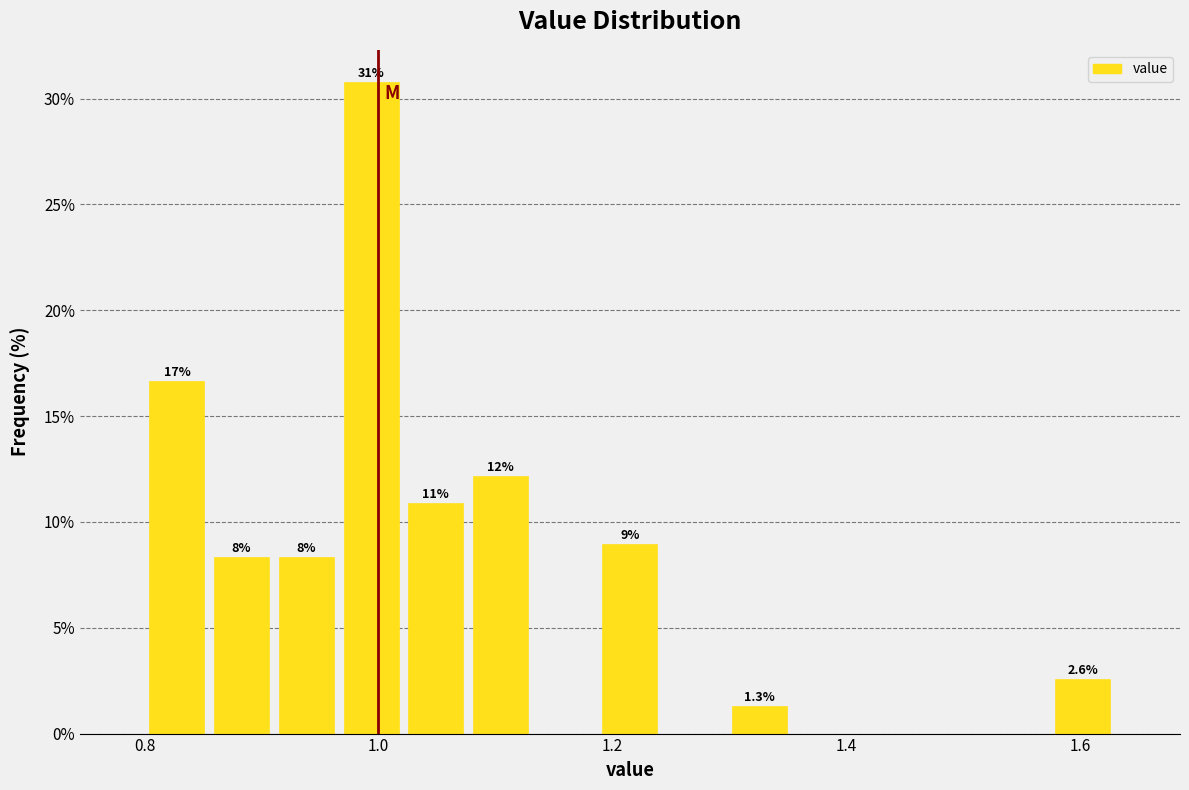

Read against the x-axis, roughly where is the centre of the tallest bar?

1.00